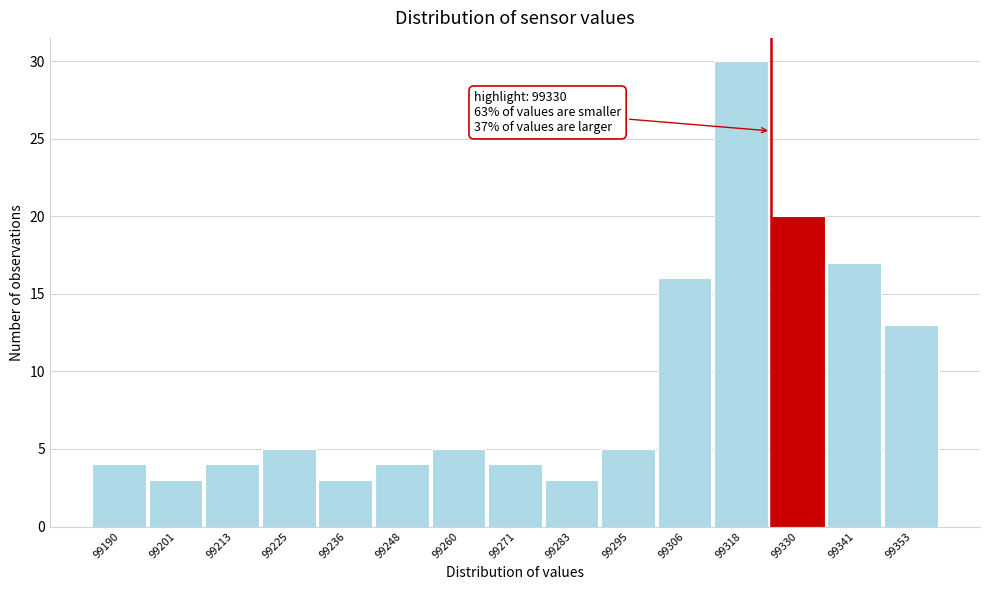

Reading left to right, extract all data points from this chart.

99190=4	99201=3	99213=4	99225=5	99236=3	99248=4	99260=5	99271=4	99283=3	99295=5	99306=16	99318=30	99330=20	99341=17	99353=13